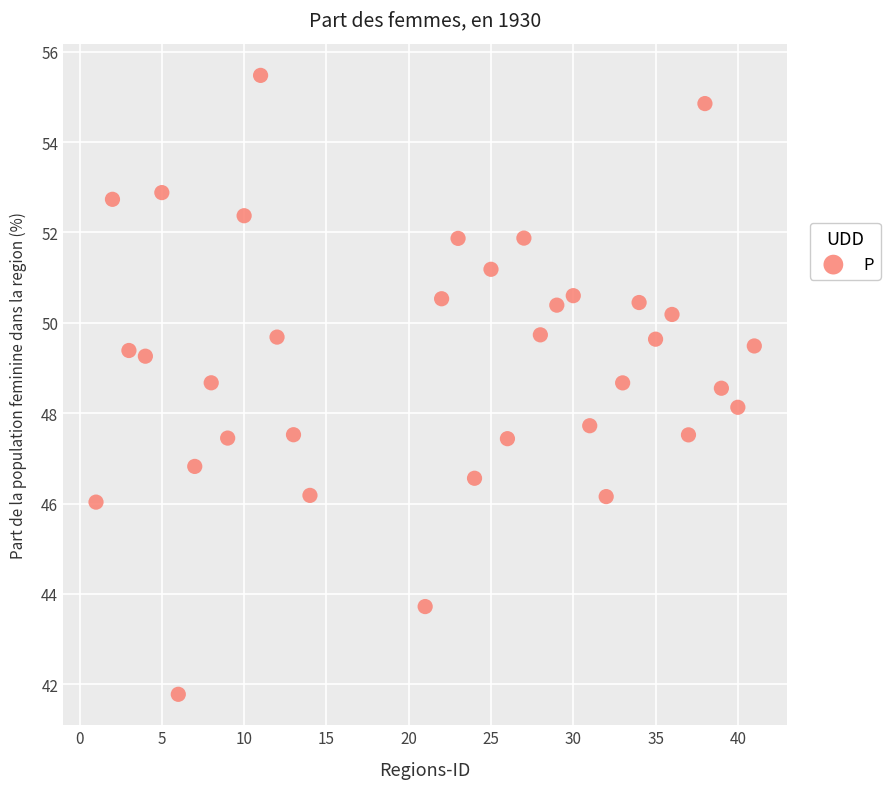

What is the range of Y values (max minus min)?

13.7